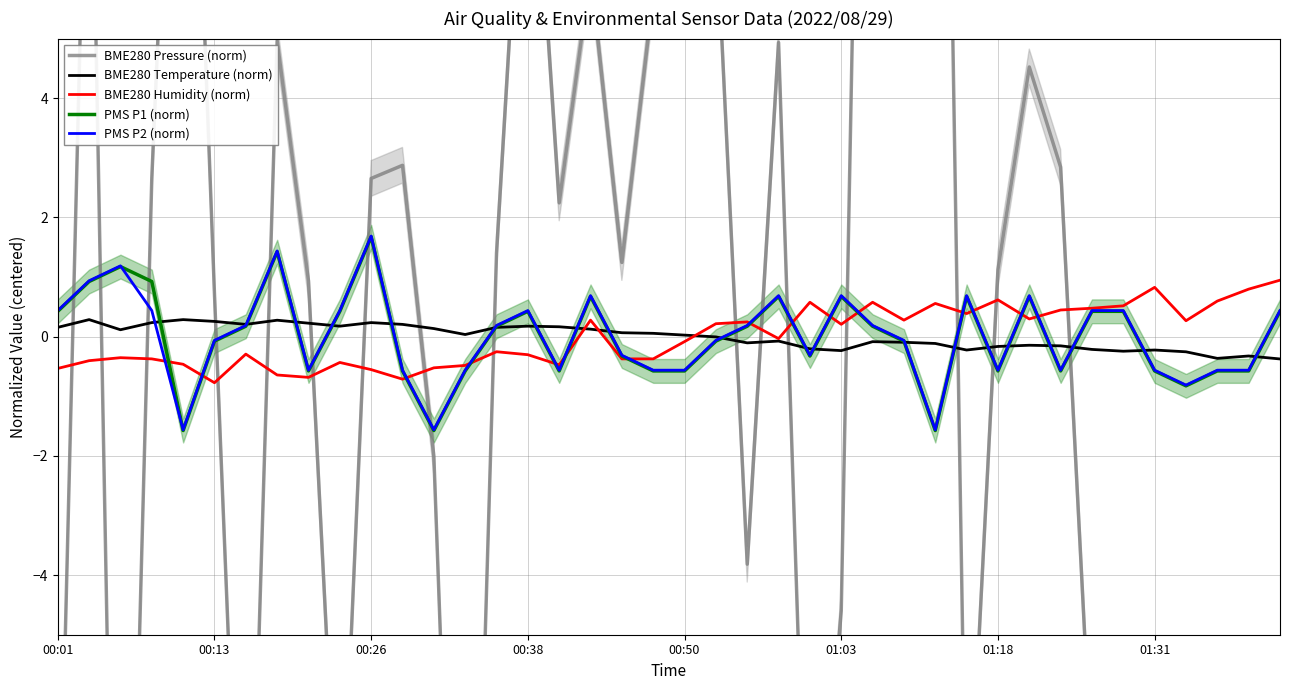

What is the maximum value for BME280 Humidity (norm)?

0.9